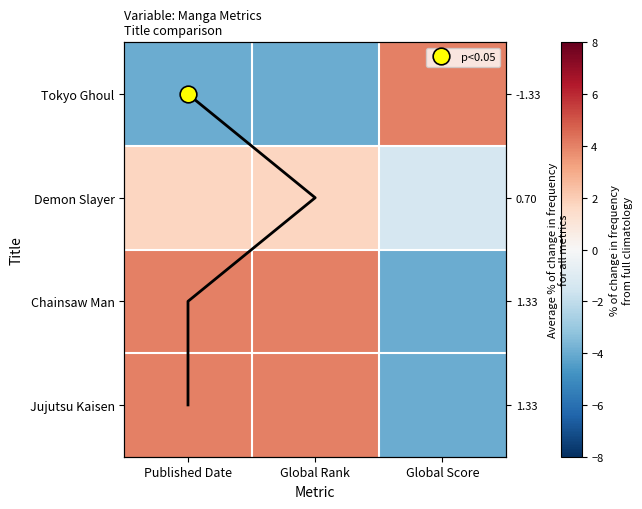

The value of Tokyo Ghoul at Global Rank is -5.9. True or false?

False